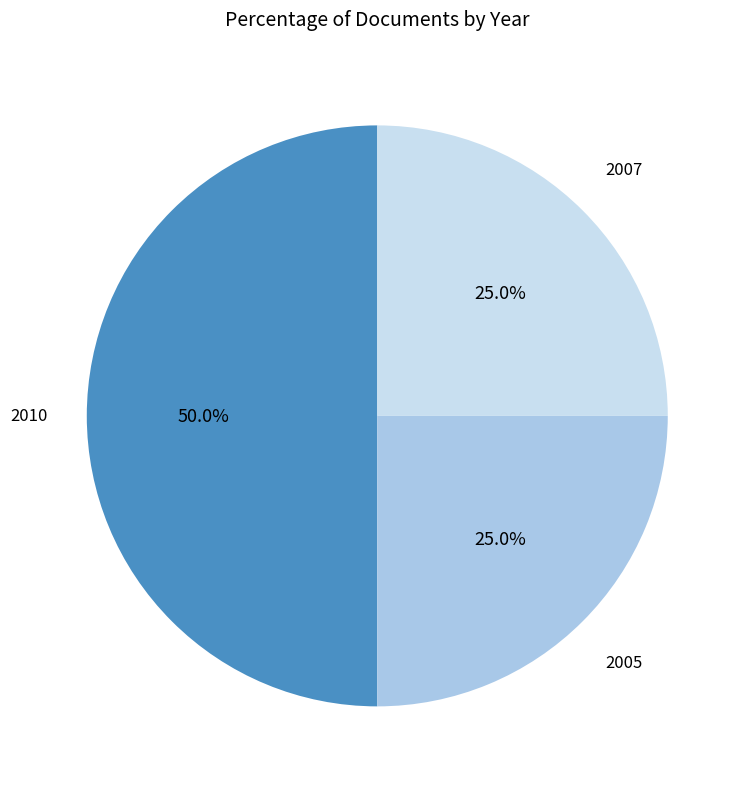

What percentage do 2010 and 2007 together represent?

75.0%